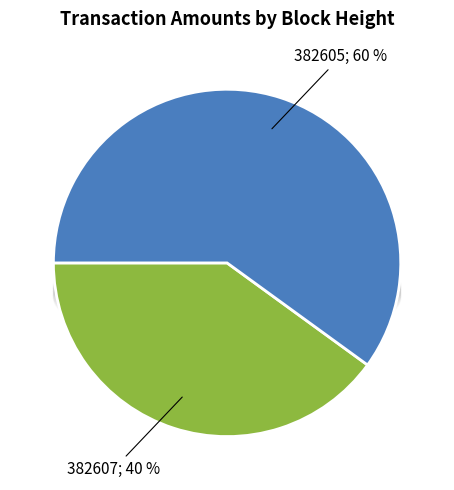

To the nearest percent, what is the difference between the largest and smallest slice percentages?

20%